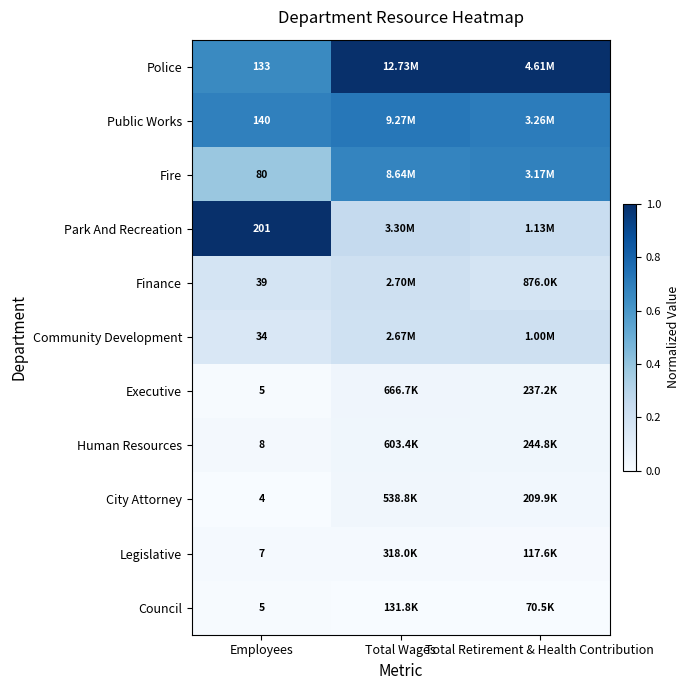

How many distinct data groups are displayed?

11